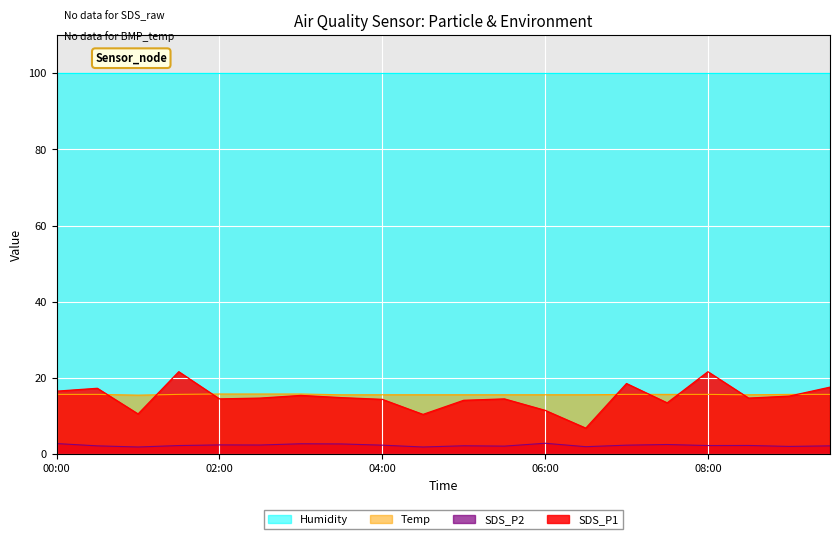

Where is Temp nearest to the value 15?

01:00